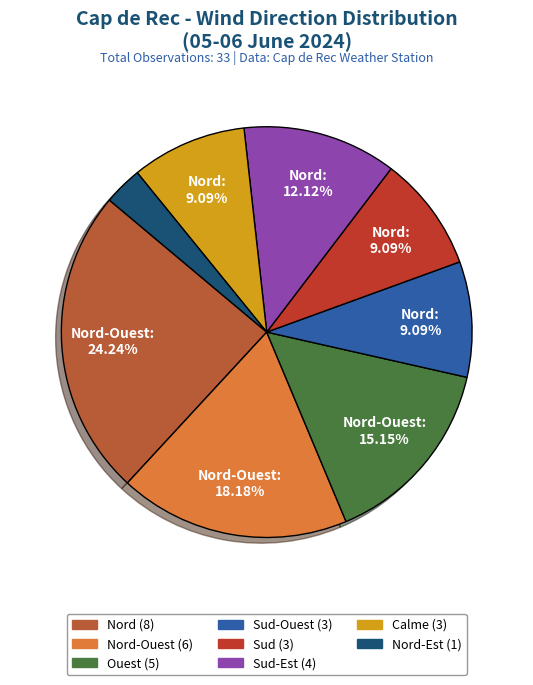

Rank the categories by value from lowest to highest.

Nord-Est, Sud-Ouest, Sud, Calme, Sud-Est, Ouest, Nord-Ouest, Nord